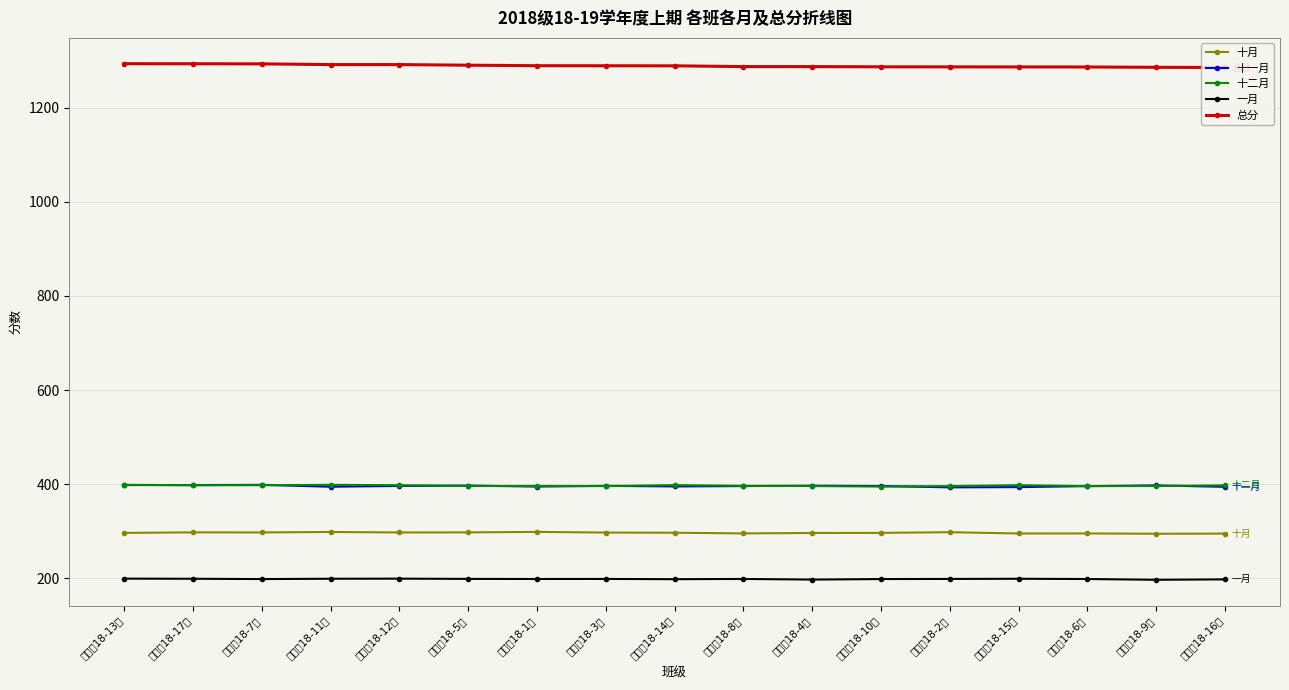

At which category does 一月 reach its first local peak?

土木类18-12班